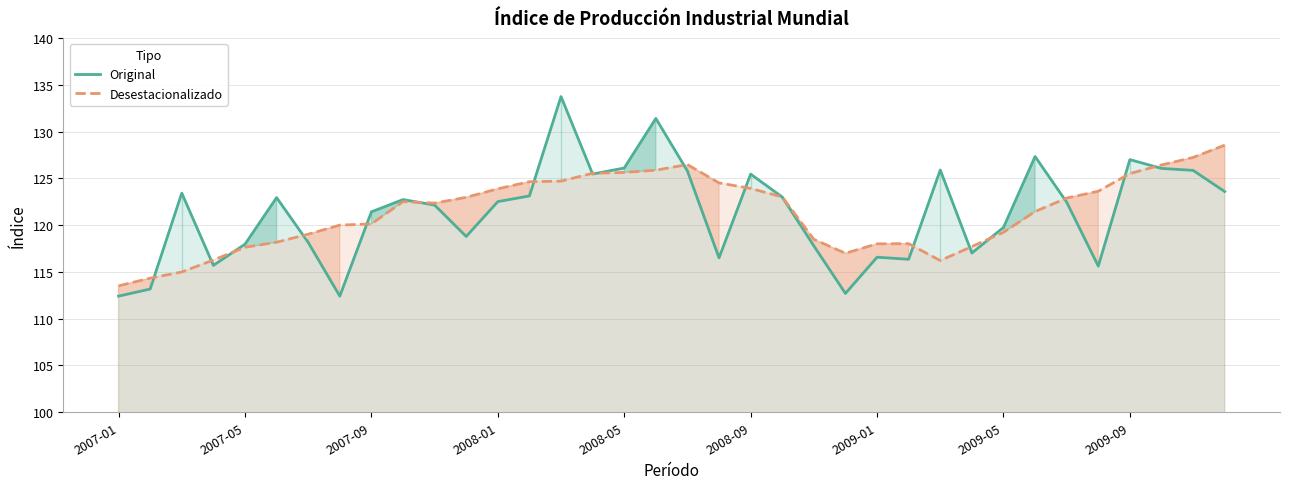

Rank the series by their maximum value, from highest to lowest.

Original, Desestacionalizado